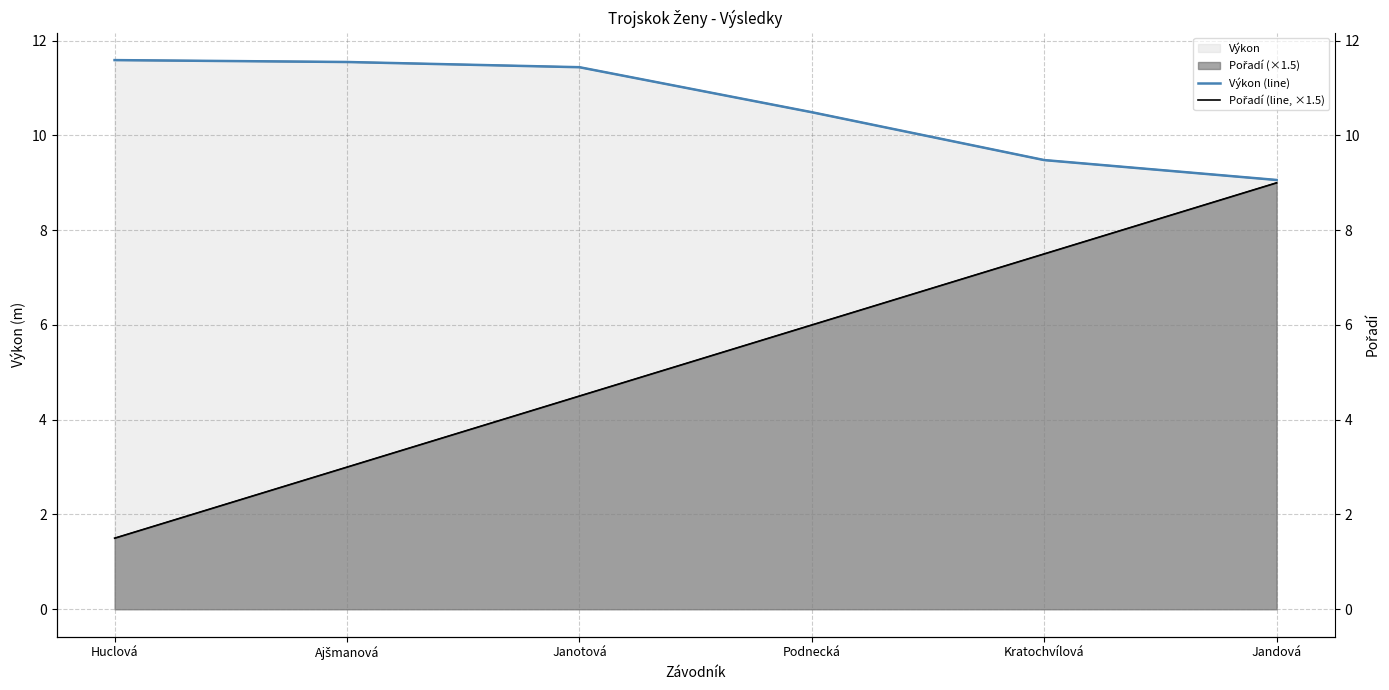

True or false: Výkon (line) has a value of 11.6 at Huclová.

True